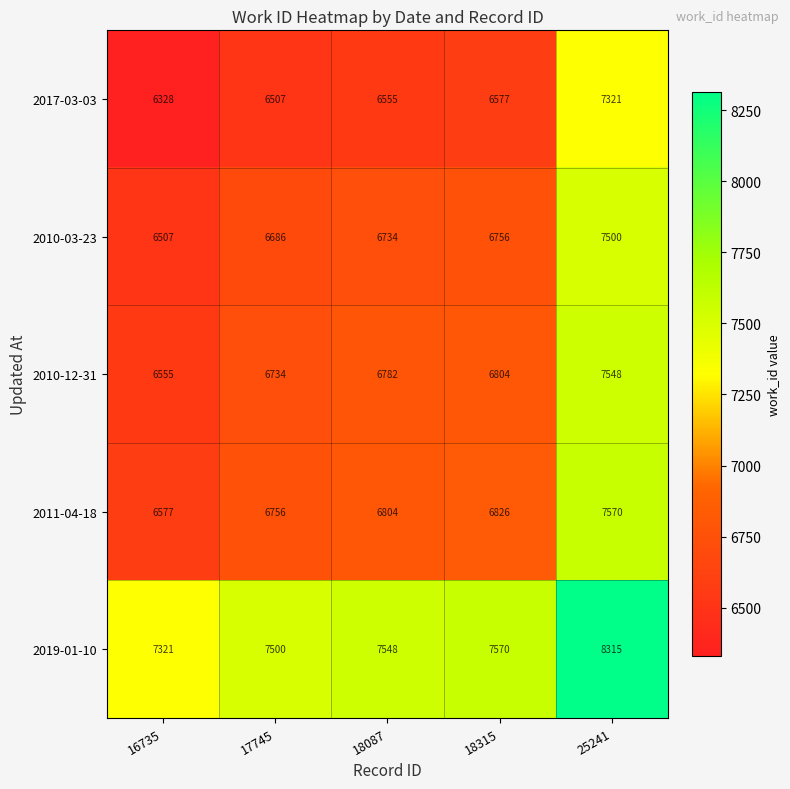

The 2010-03-23 series shows 10376 at 16735. True or false?

False